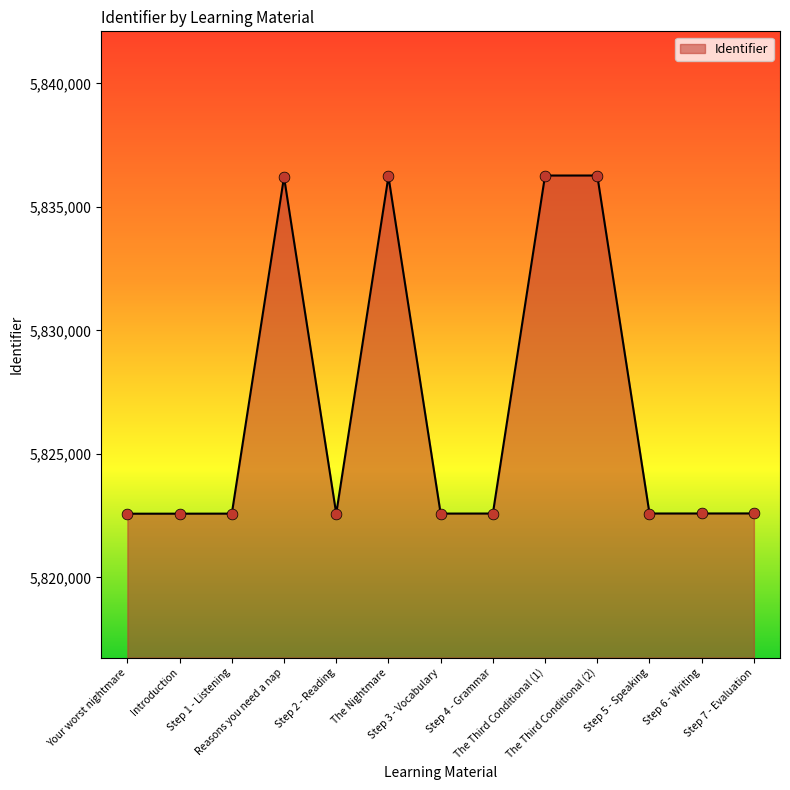

What is the change in value from Your worst nightmare to Reasons you need a nap?

+13631